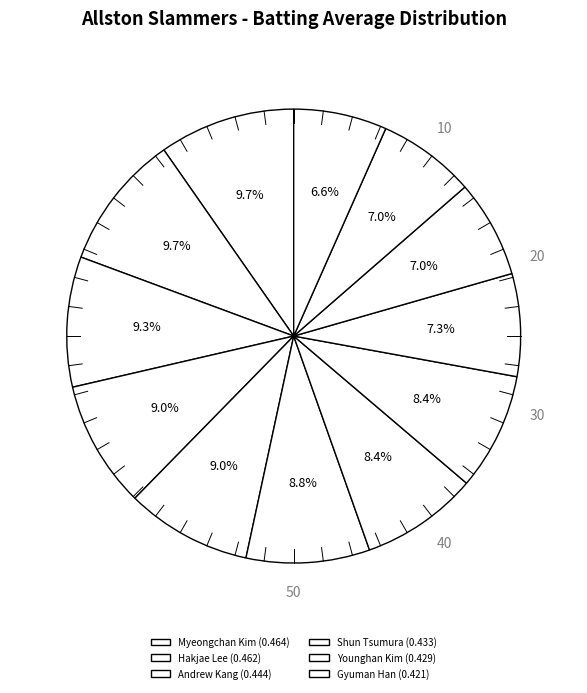

How many segments does this pie chart have?

12